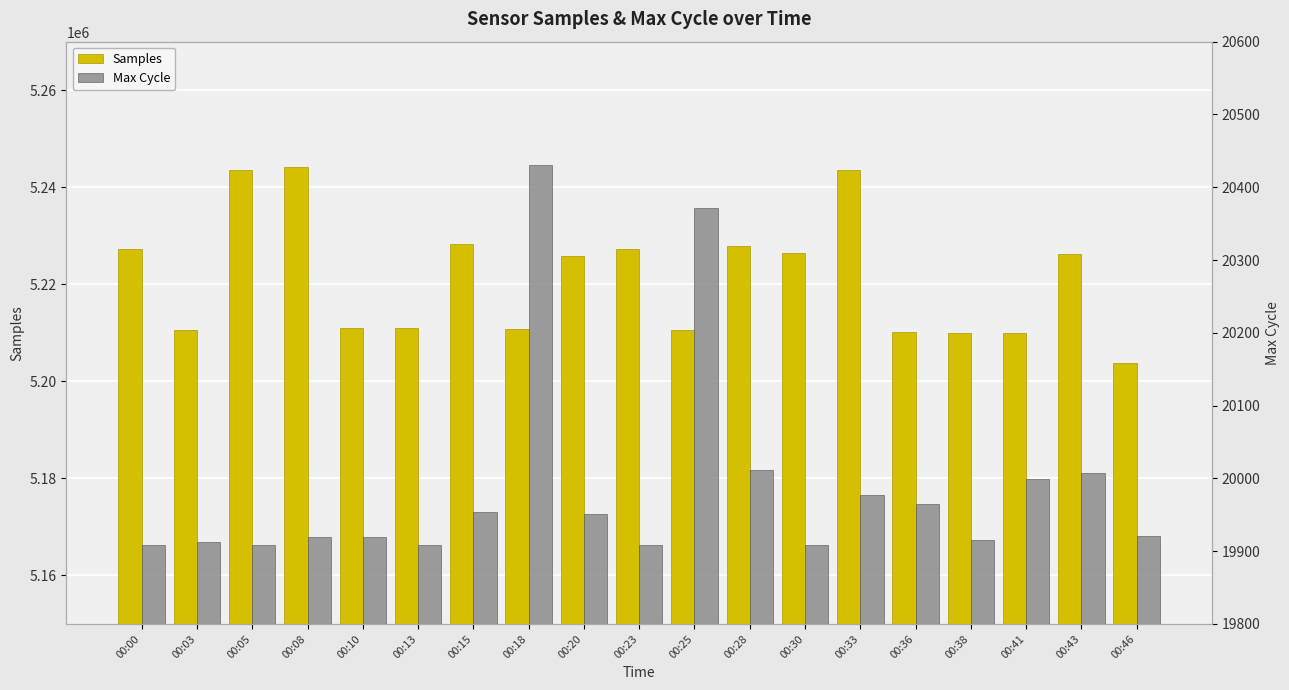

The Samples series shows 5210068 at 00:36. True or false?

True